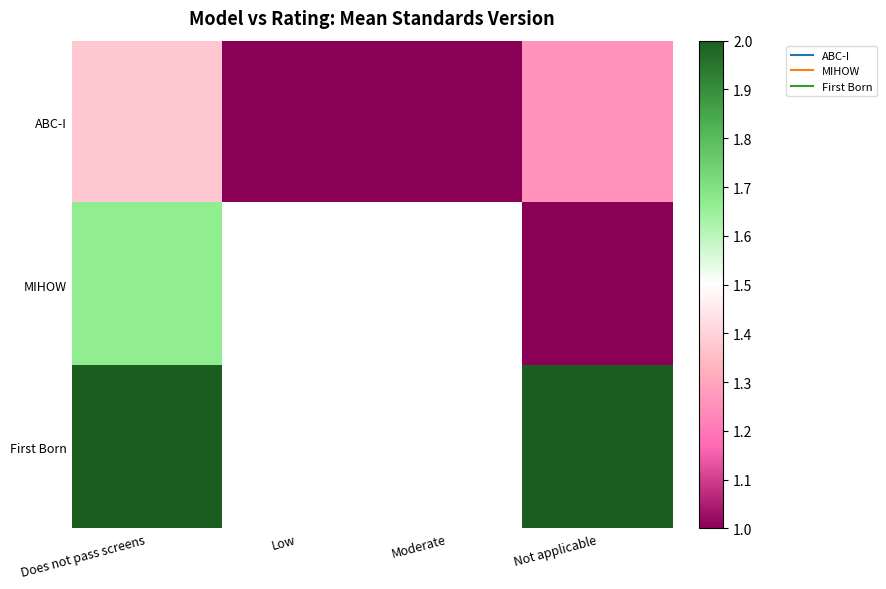

The value of ABC-I at Not applicable is 0.4. True or false?

False